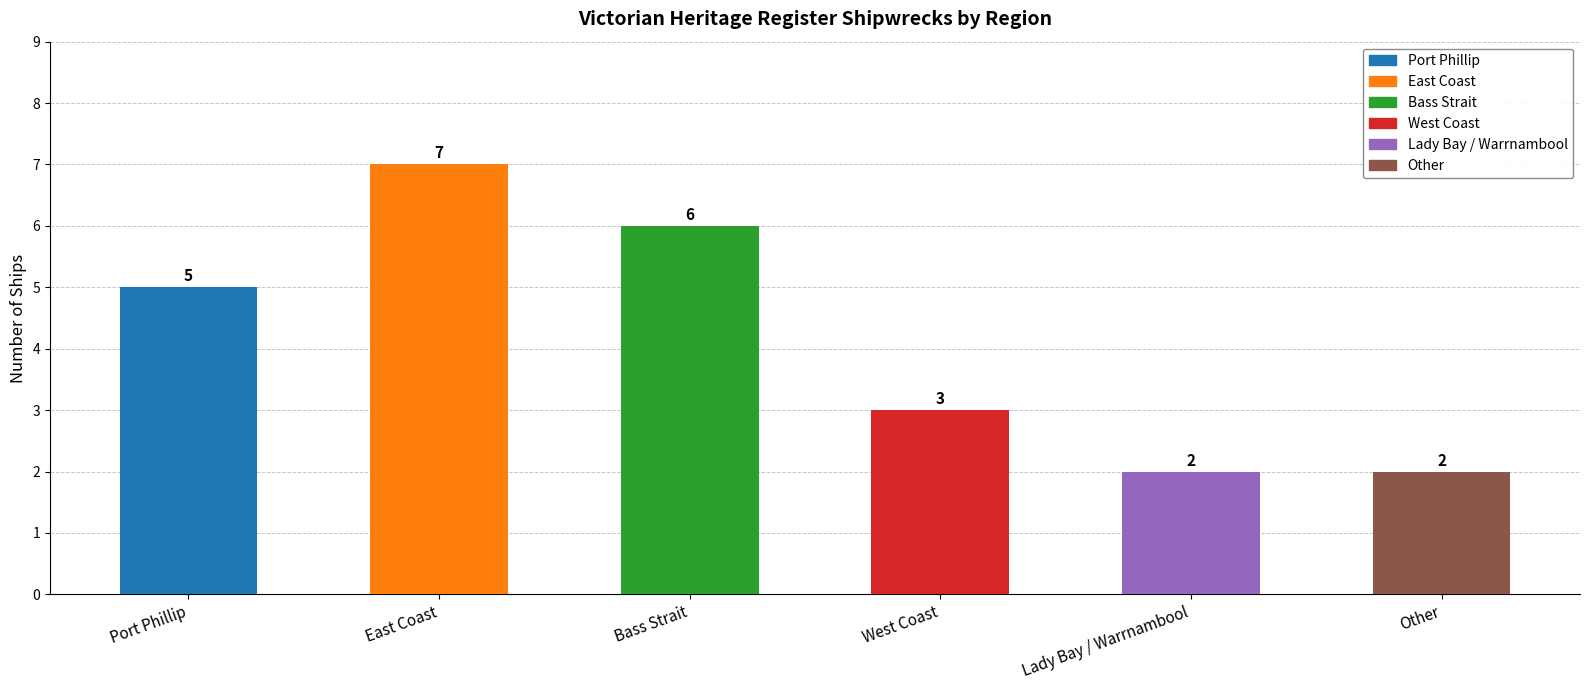

Reading right to left, extract all data points from this chart.

Other=2	Lady Bay / Warrnambool=2	West Coast=3	Bass Strait=6	East Coast=7	Port Phillip=5